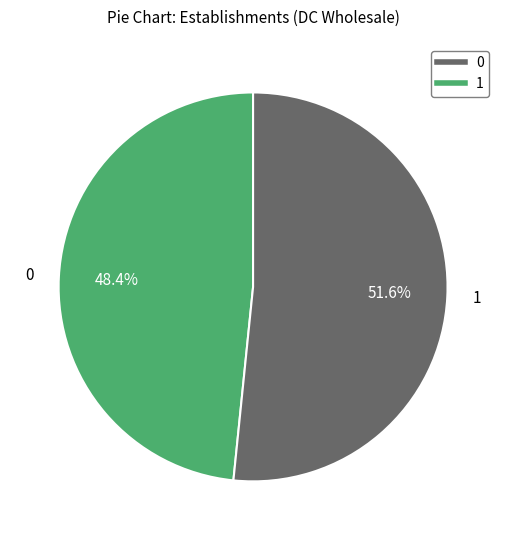

Is there a majority slice in this chart?

Yes